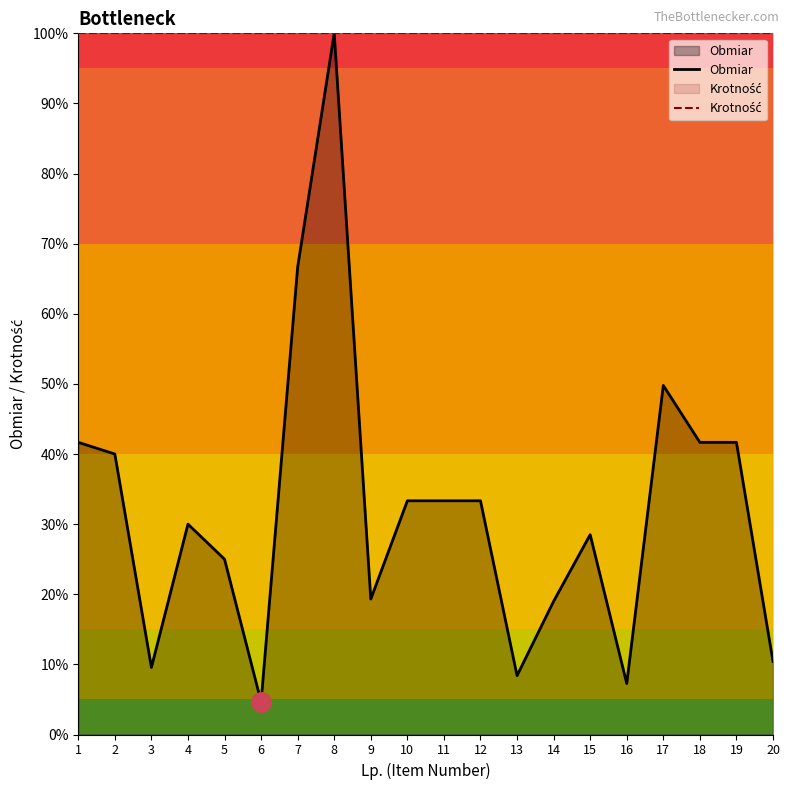

How many interior local peaks does the Obmiar series have?

4